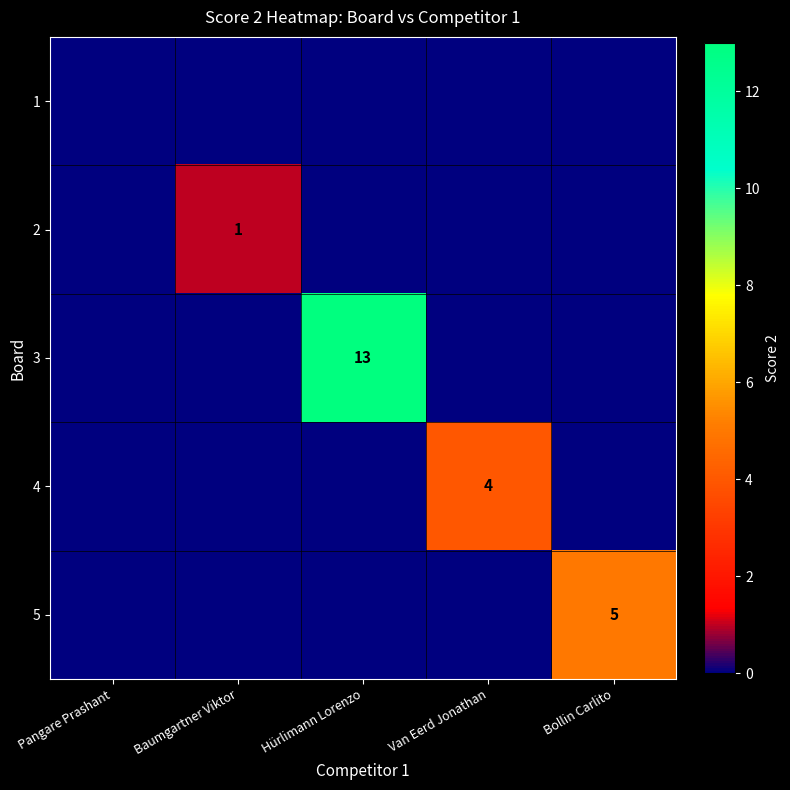

What is the maximum value shown in the chart?

13